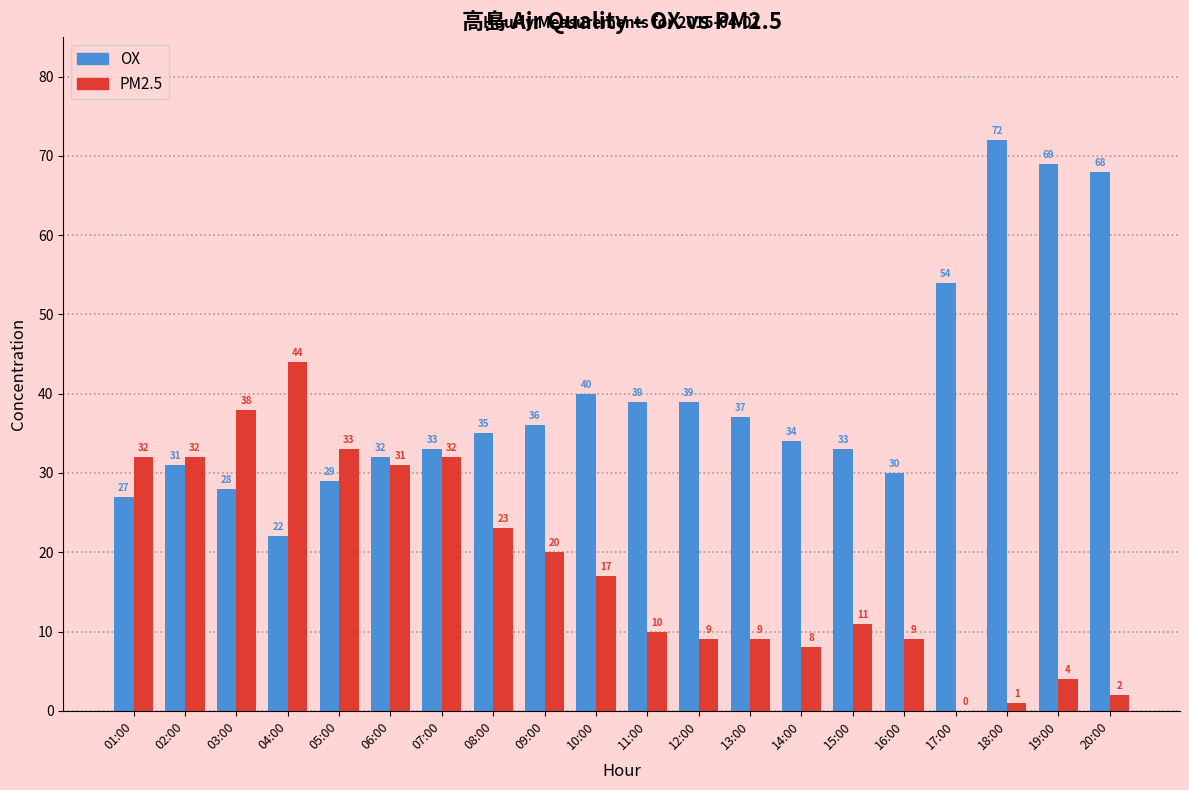

What is the sum of all OX values?

788